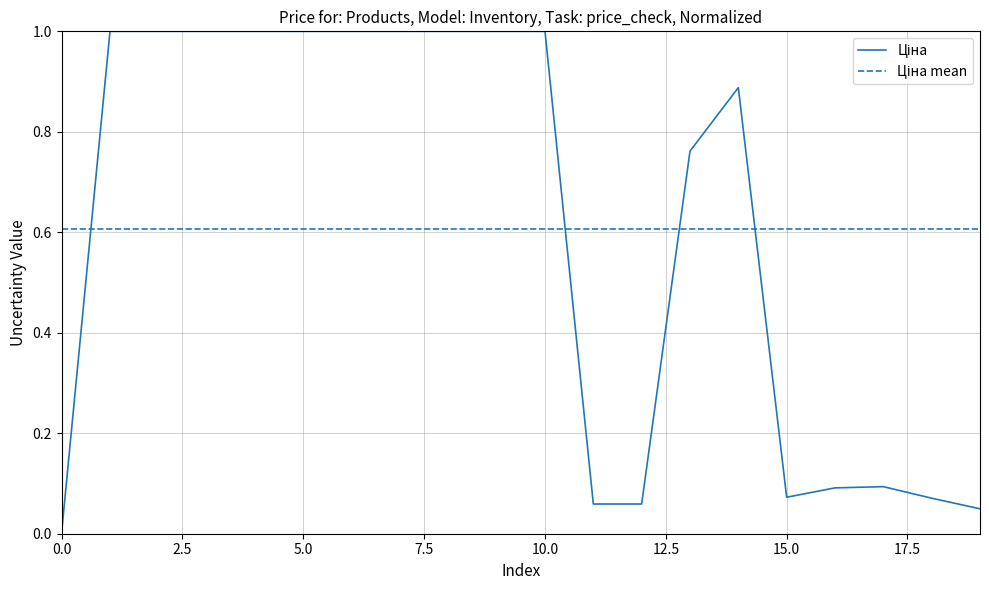

What is the greatest value displayed?

1.0